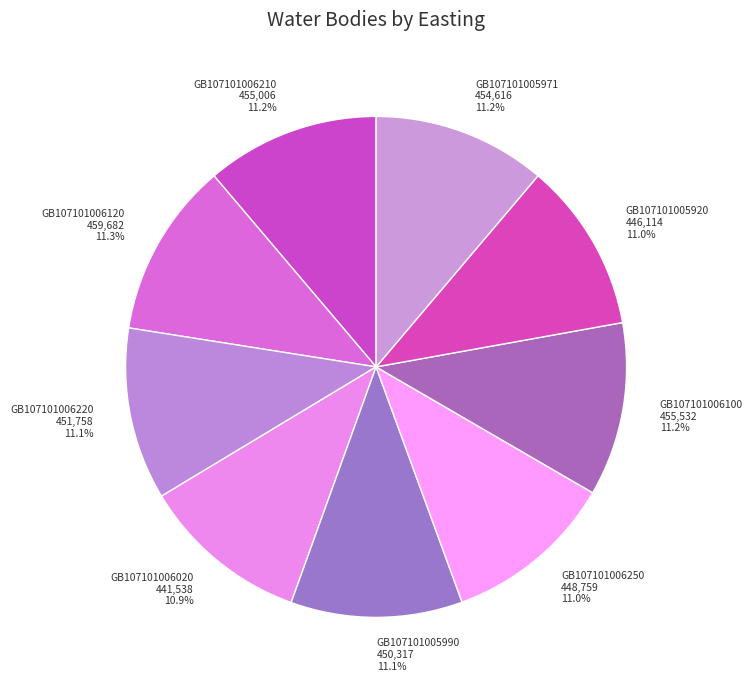

How many segments does this pie chart have?

9